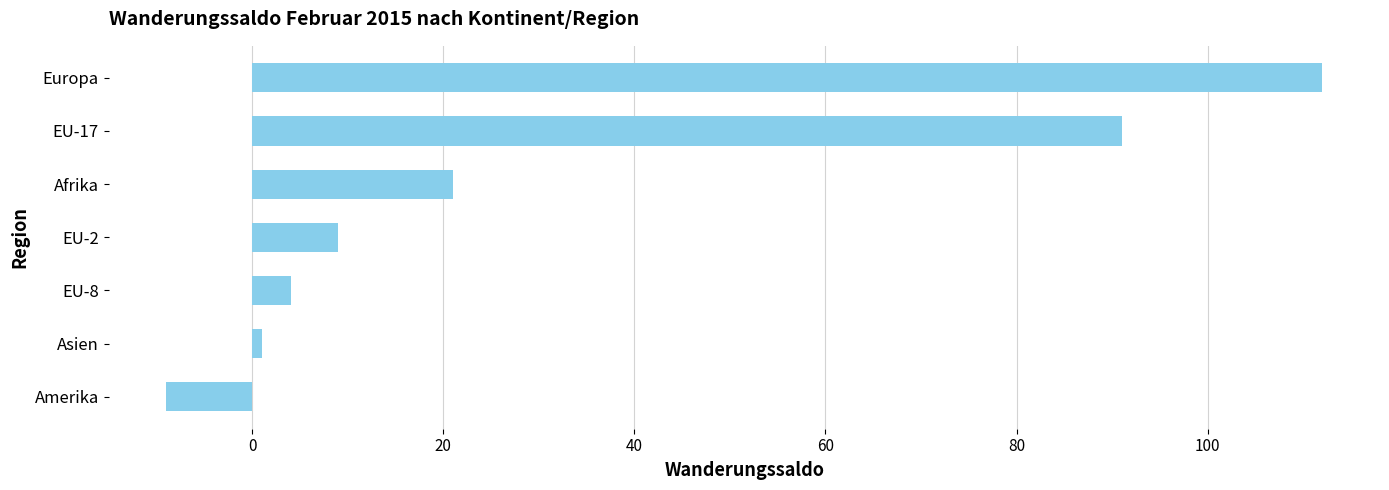

Count the number of categories in the chart.

7